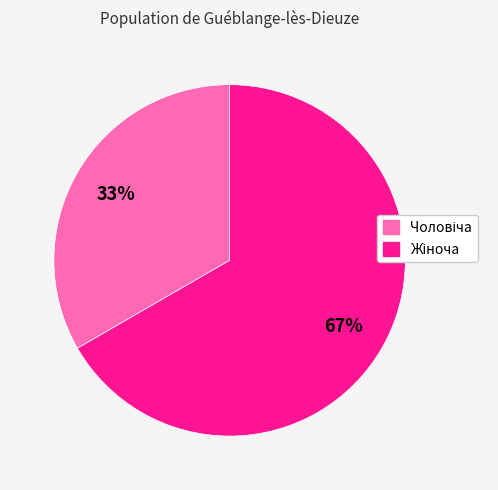

How many slices are in this pie chart?

2